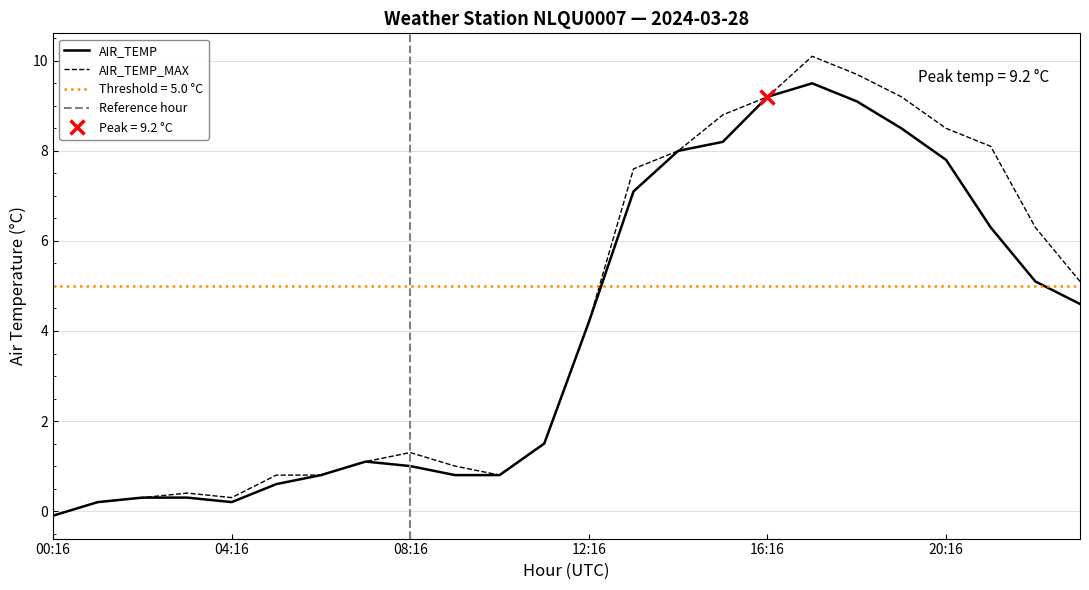

List the series in order of their overall mean, lowest first.

AIR_TEMP, AIR_TEMP_MAX